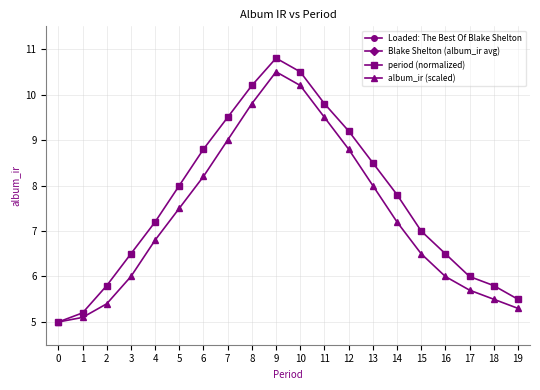

What is the sum of all period (normalized) values?

153.6